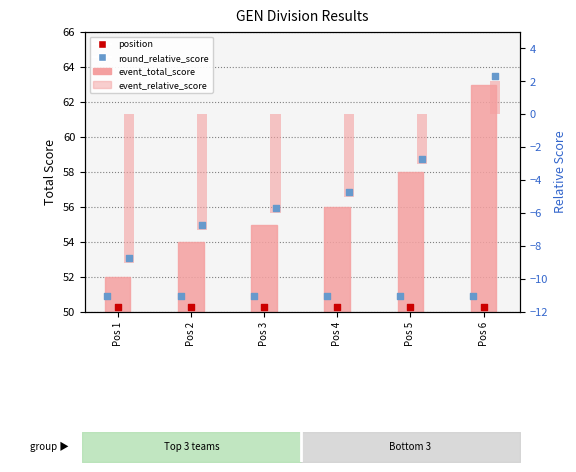

Which series has the largest total across all categories?

event_total_score